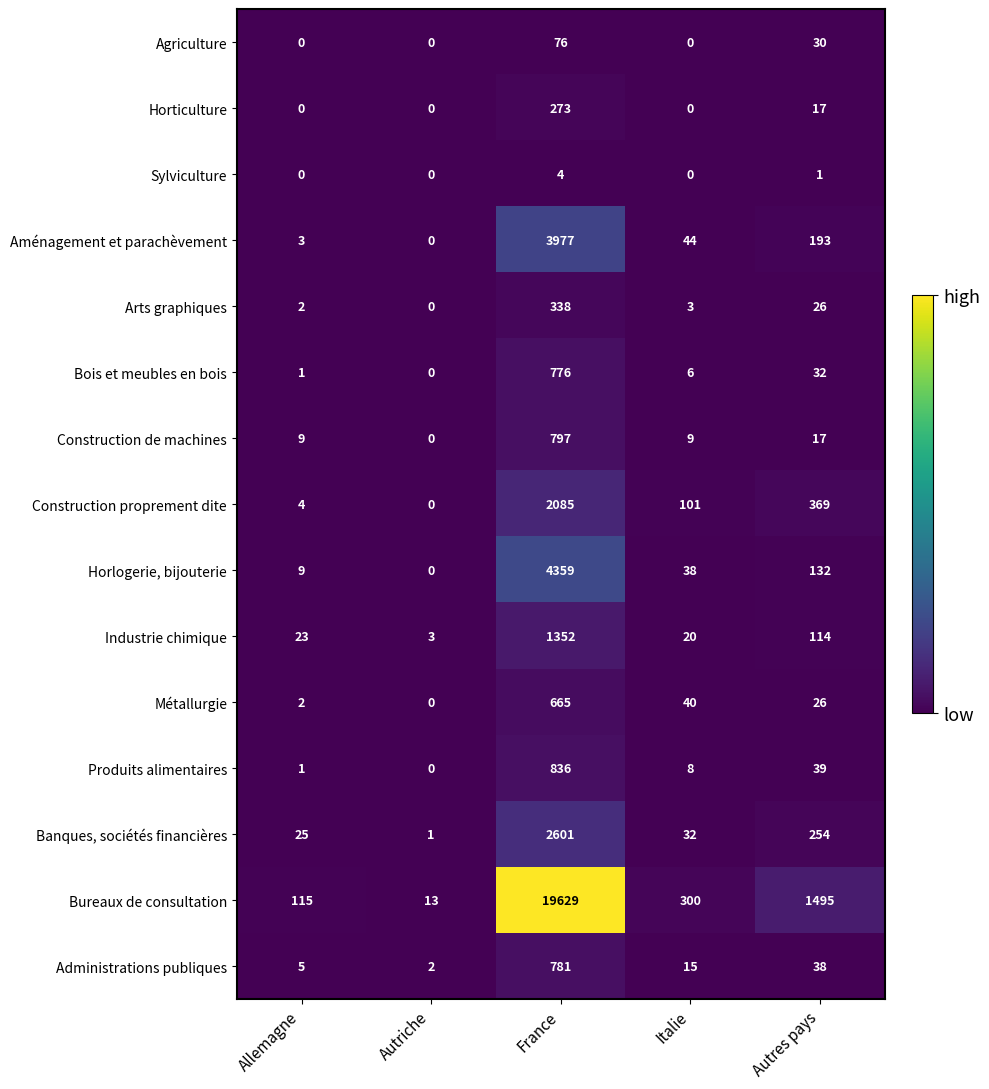

What is the highest value of the Construction de machines series?

797